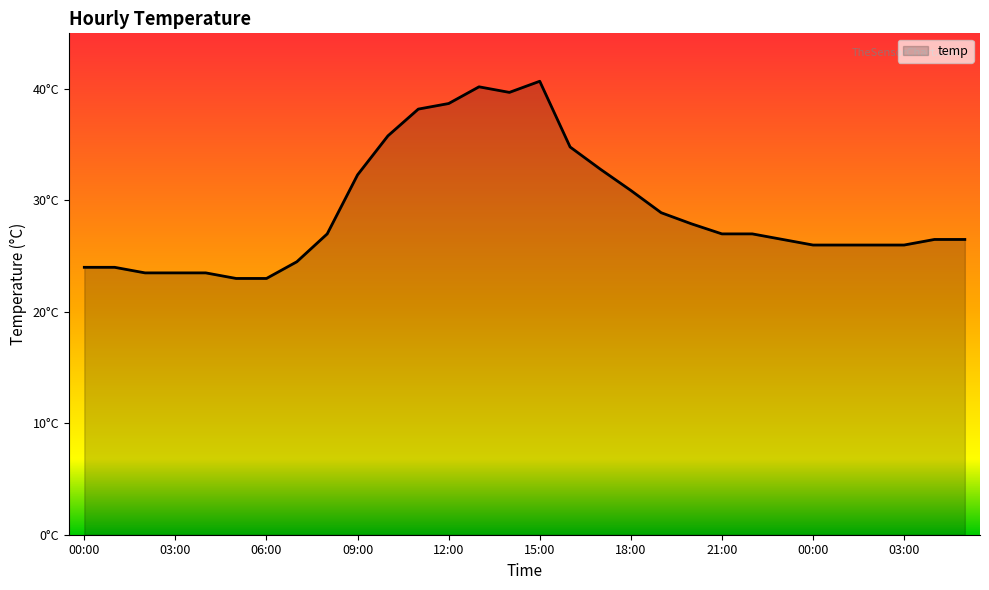

At which label does the data first exceed 27?

09:00